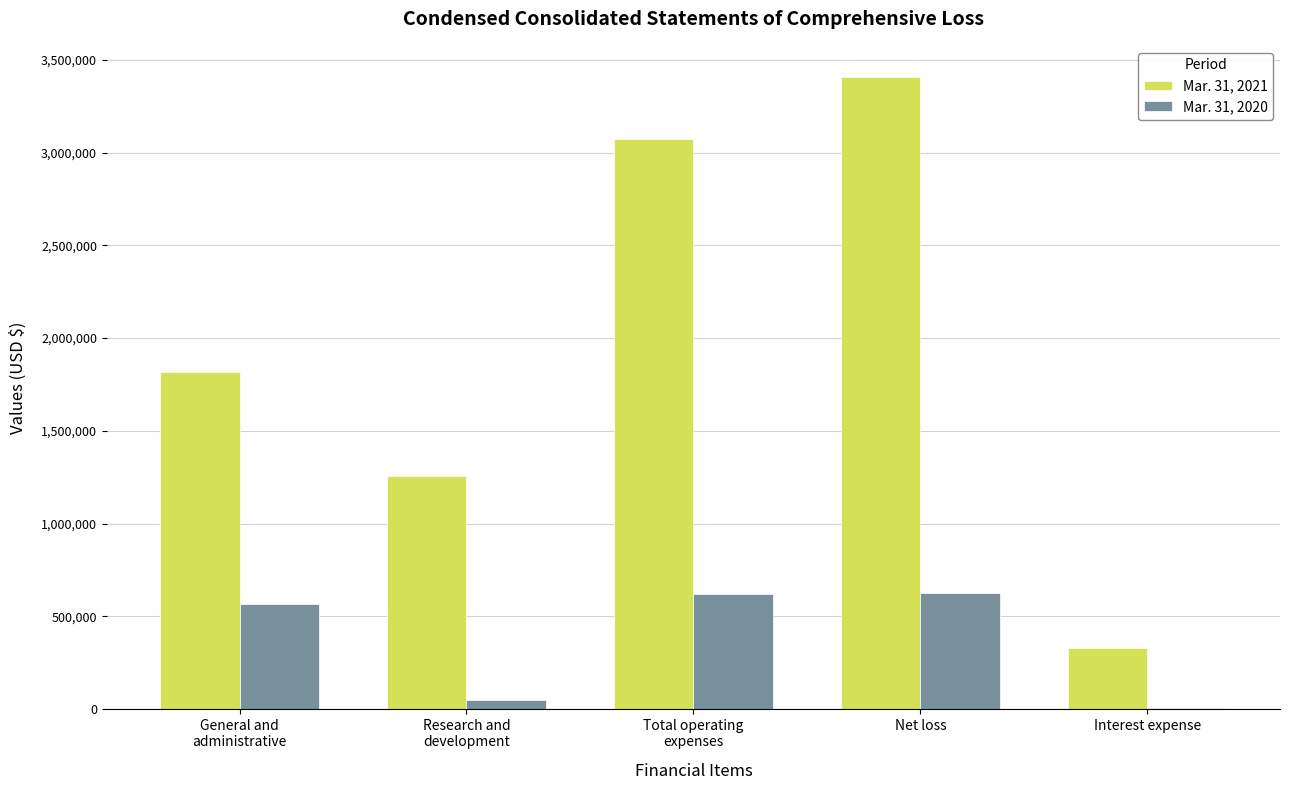

Read the Mar. 31, 2020 value at Net loss, to the nearest 100.

626100